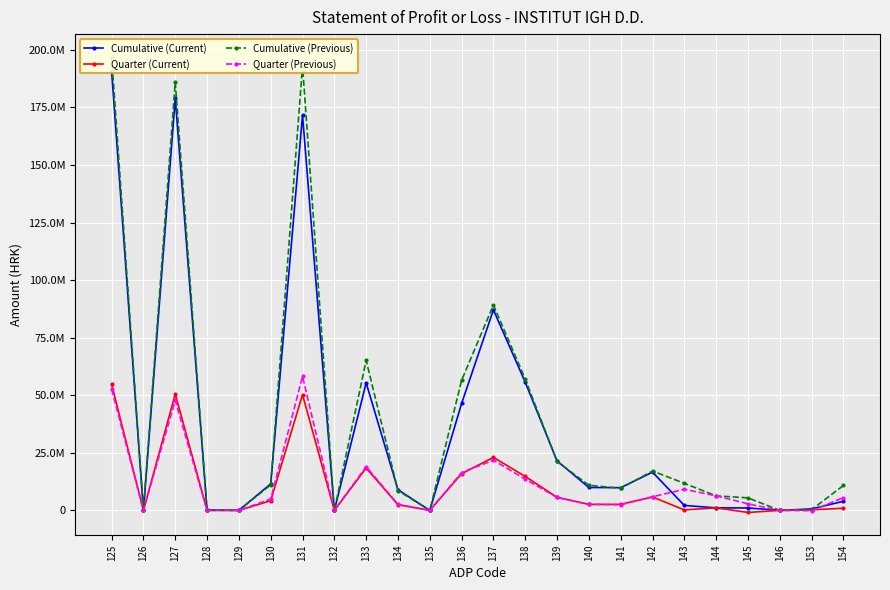

Reading right to left, list all the values displayed in this chart.

Cumulative (Current): 3948123	633447	0	1043814	1094287	2138101	16594701	9868550	9935926	21478267	55655927	87070120	46428604	0	8952093	55380697	0	171685616	11512558	0	252739	178950795	0	190716092
Quarter (Current): 931176	215603	0	-899243	1094287	195044	5819823	2611296	2597349	5652693	14751979	23002021	15937802	0	2472850	18410652	0	50254439	4200811	-1	46565	50543307	0	54790682
Cumulative (Previous): 10812452	332322	0	5430489	6304023	11734512	17103680	9577849	10912111	21261980	57023244	89197335	56523645	0	8588404	65112049	0	193057747	11063862	0	0	185896818	0	196960680
Quarter (Previous): 5578309	-161853	0	2855932	6304023	9159955	5910605	2450564	2604792	5635034	13539014	21778840	16437934	0	2609022	19046956	0	58185067	4922055	0	0	47727236	0	52649291